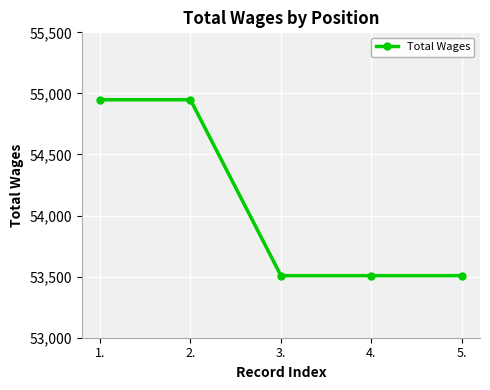

What is the maximum value shown in the chart?

54948